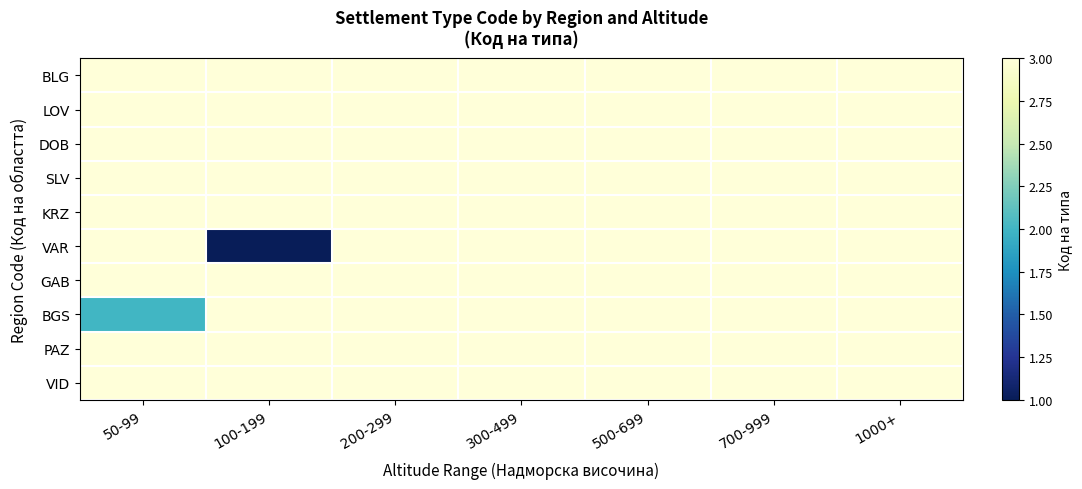

At which category is the sum across all series the highest?

200-299